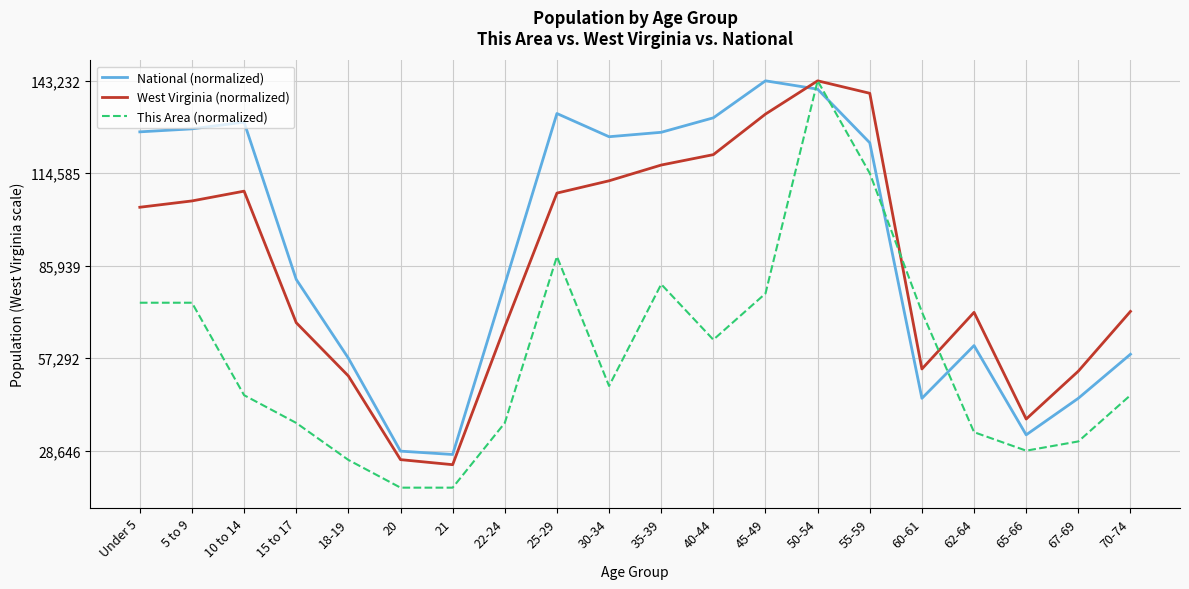

The value of National (normalized) at 22-24 is 21477.4. True or false?

False